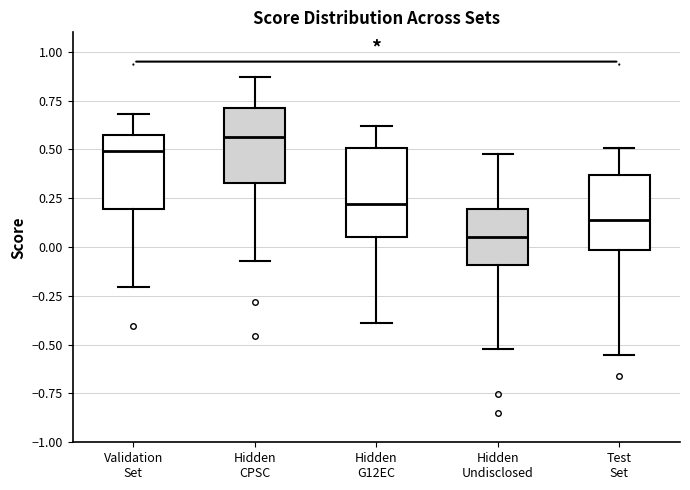

Reading left to right, transcribe this box plot: for each box, give where its median line is, the range the box spans, and where its two whiskers end, as read against the y-axis. The values are not printed on the chart, so give them approximately, as read against the axis.

Validation Set: median 0.50, box 0.20 to 0.60, whiskers -0.20 to 0.70
Hidden CPSC: median 0.55, box 0.35 to 0.70, whiskers -0.05 to 0.85
Hidden G12EC: median 0.20, box 0.05 to 0.50, whiskers -0.40 to 0.60
Hidden Undisclosed: median 0.05, box -0.10 to 0.20, whiskers -0.50 to 0.50
Test Set: median 0.15, box 0.00 to 0.35, whiskers -0.55 to 0.50